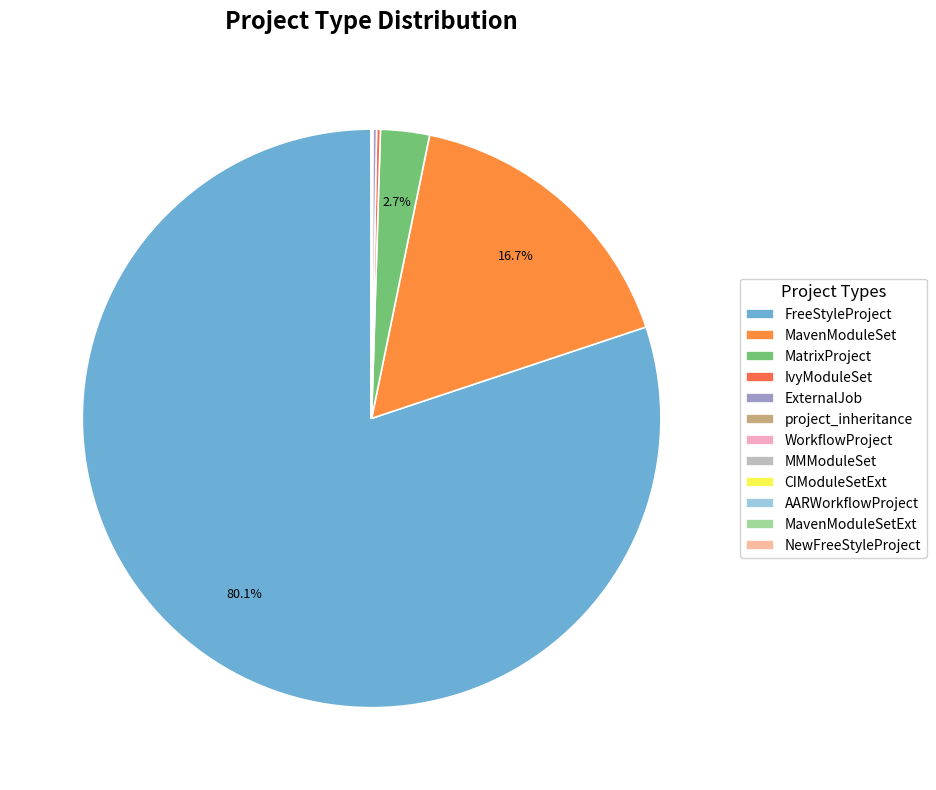

Is it true that WorkflowProject is 8% of the pie?

False